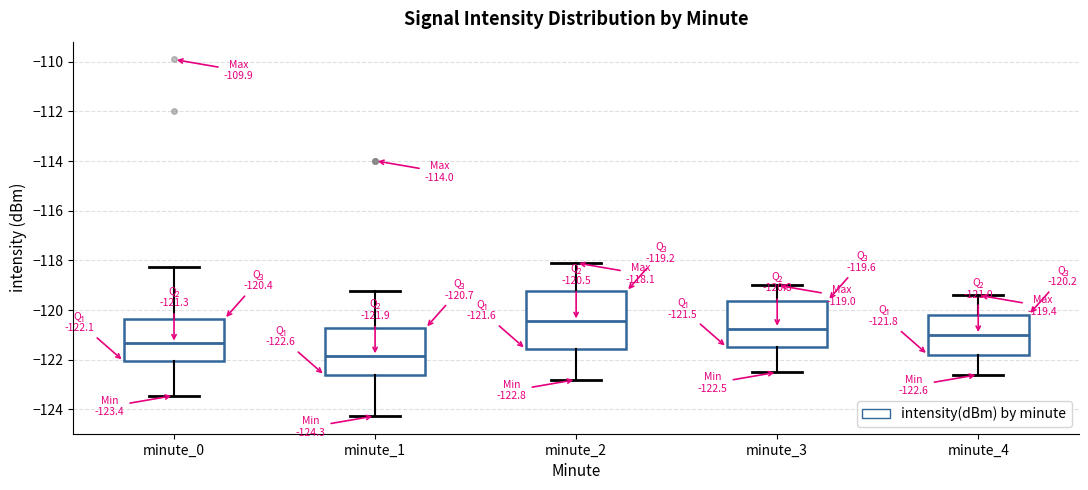

Which box has the highest median line?

minute_2